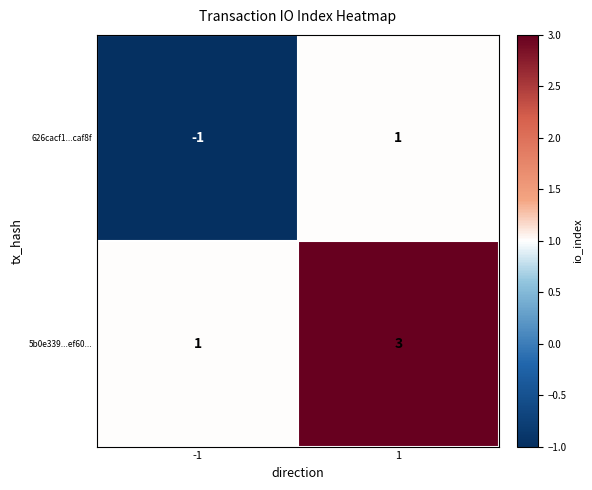

How many values in the 626cacf1...caf8f series are below 1?

1